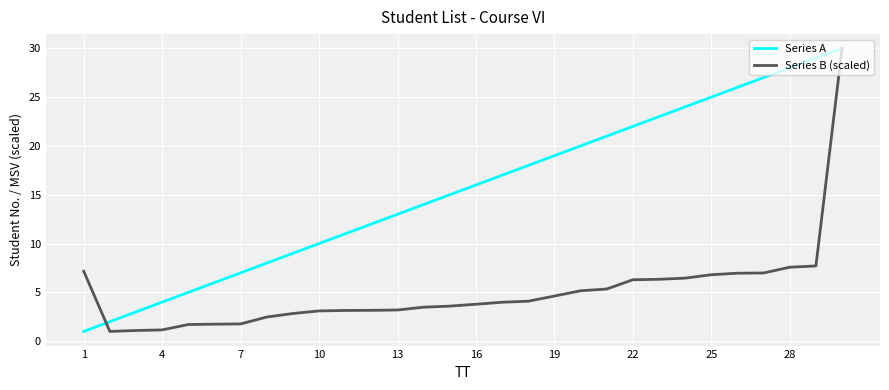

What is the maximum value shown in the chart?

30.0